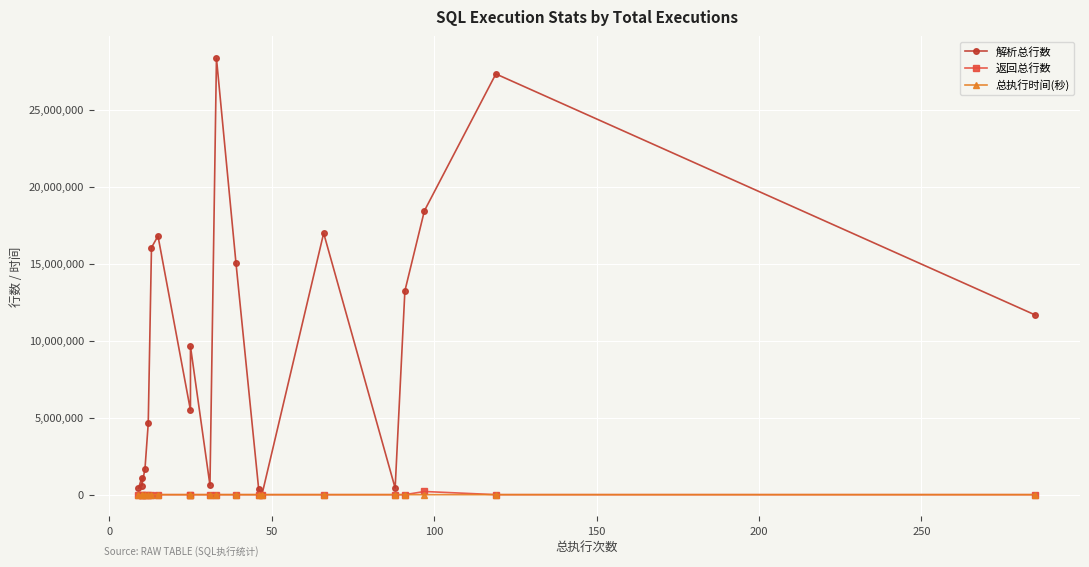

True or false: 总执行时间(秒) has more than 0 points higher than both neighbors.

True